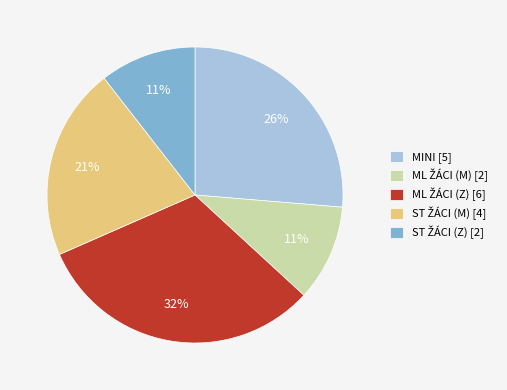

Is it true that MINI [5] is 18% of the pie?

False